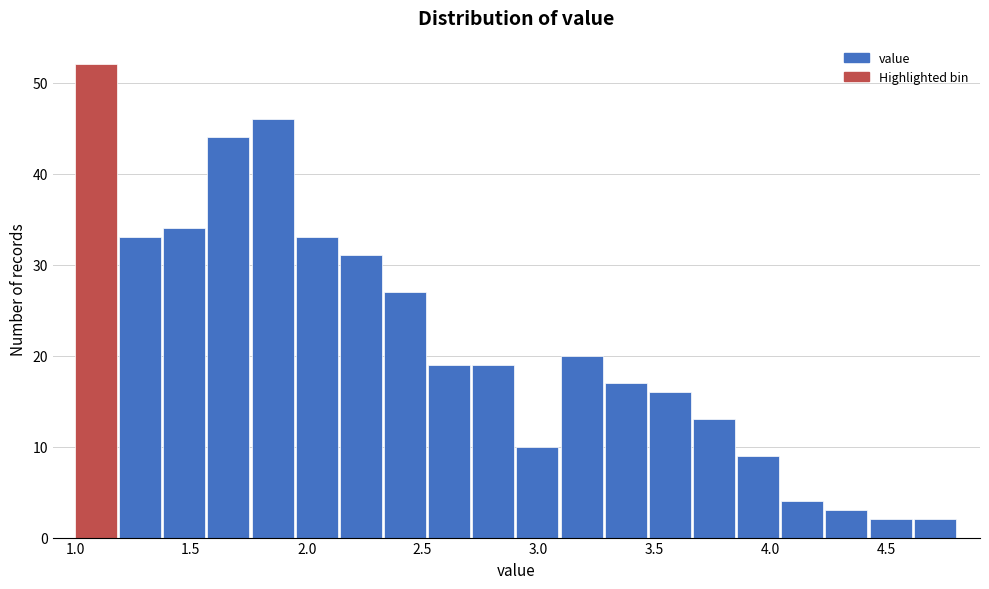

Around what value on the x-axis is the tallest bar? Give the approximate position of its centre, as read against the axis.

1.10